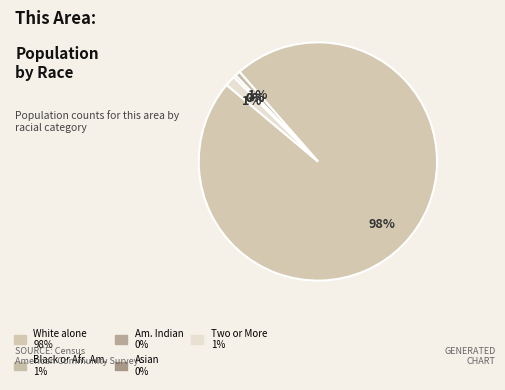

Is it true that American Indian and Alaska Native is 0% of the pie?

True